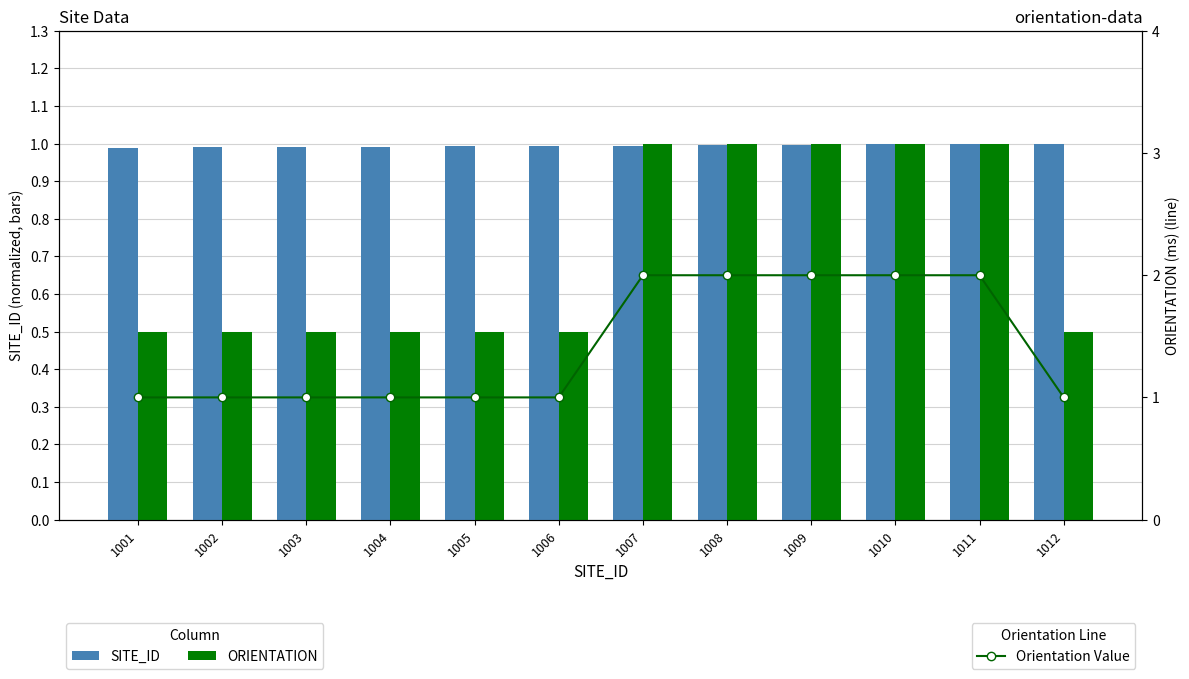

Between 1002 and 1010, which series saw the biggest shift?

Orientation Value